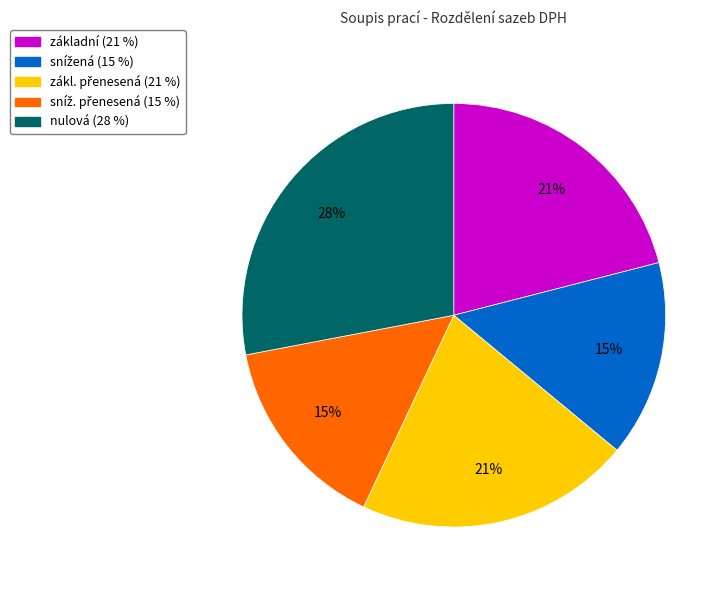

How many slices are in this pie chart?

5